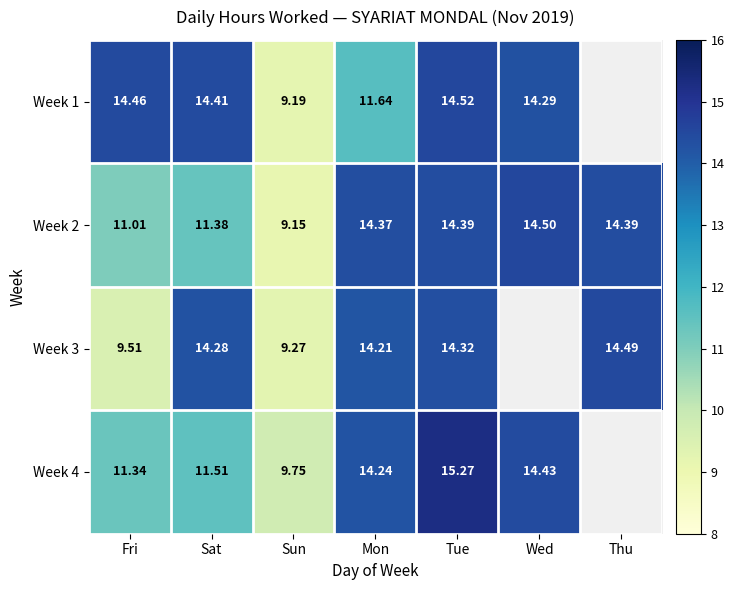

Where does the Week 2 series first go above 14?

Mon